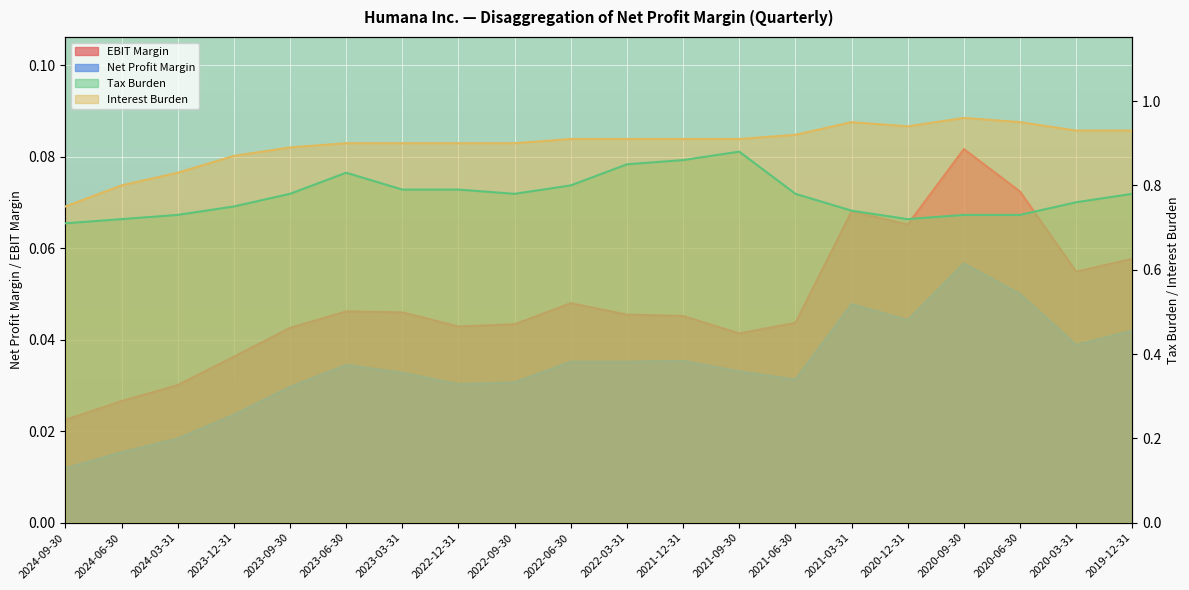

Where is the first local maximum for Interest Burden?

2021-03-31